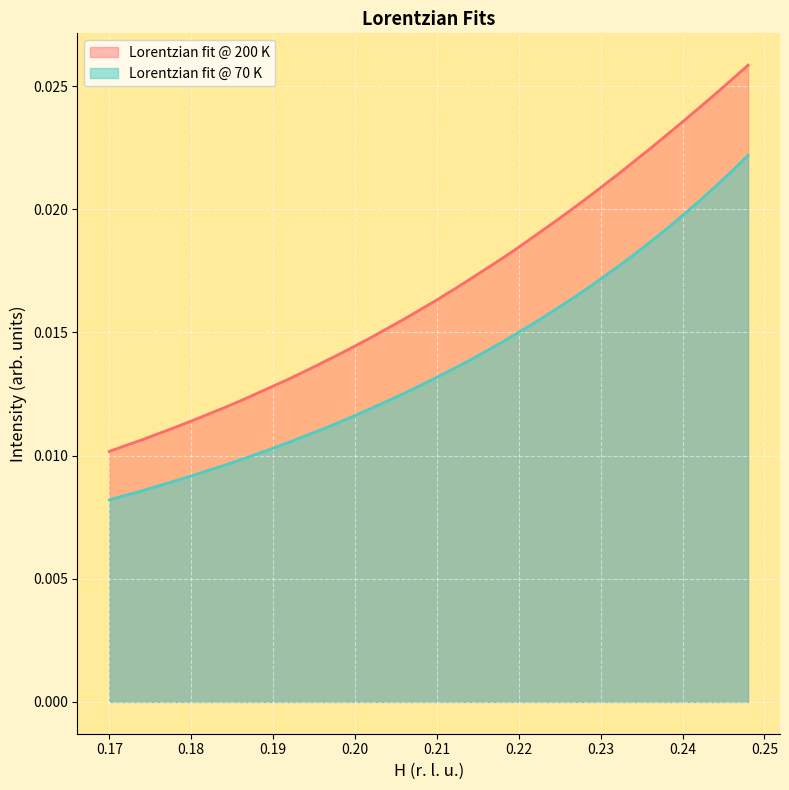

Rank the series by their average value, from lowest to highest.

Lorentzian fit @ 70 K, Lorentzian fit @ 200 K